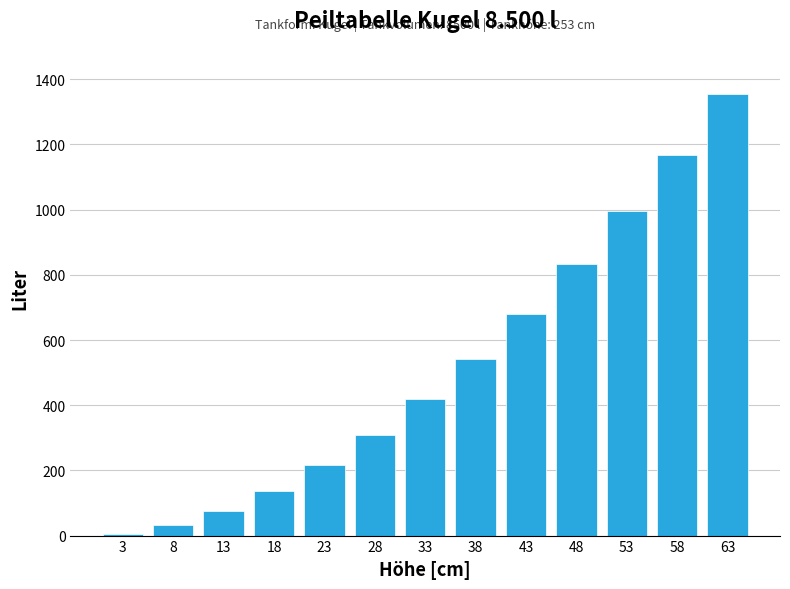

List the labels in order of value, smallest first.

3, 8, 13, 18, 23, 28, 33, 38, 43, 48, 53, 58, 63